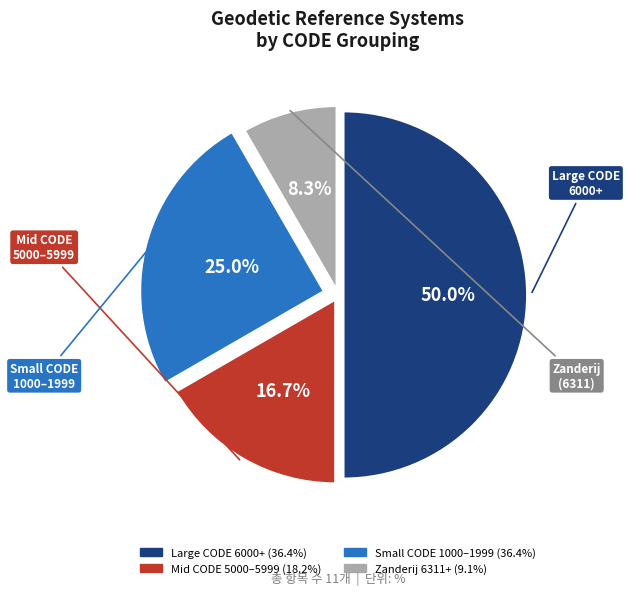

To the nearest percent, what is the average slice percentage?

25%